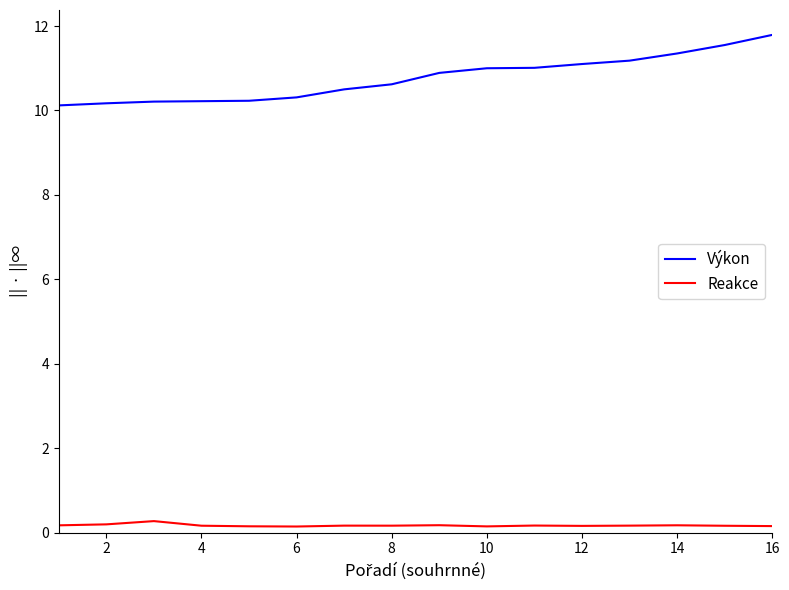

What is the difference between the maximum and minimum values in the Výkon series?

1.7